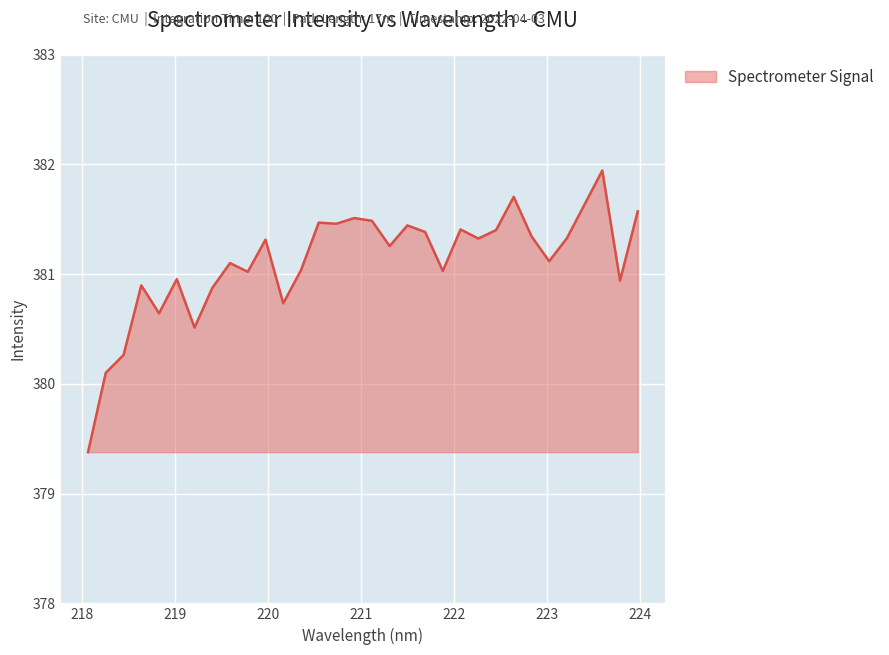

What is the difference between the maximum and minimum values?

2.6